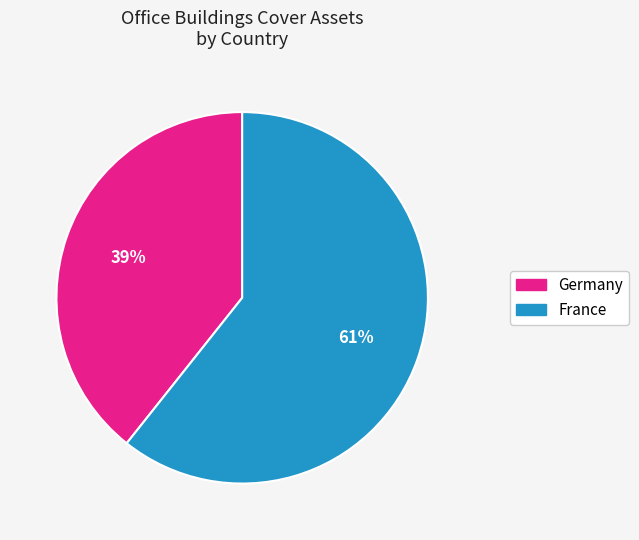

To the nearest percent, what is the average slice percentage?

50%